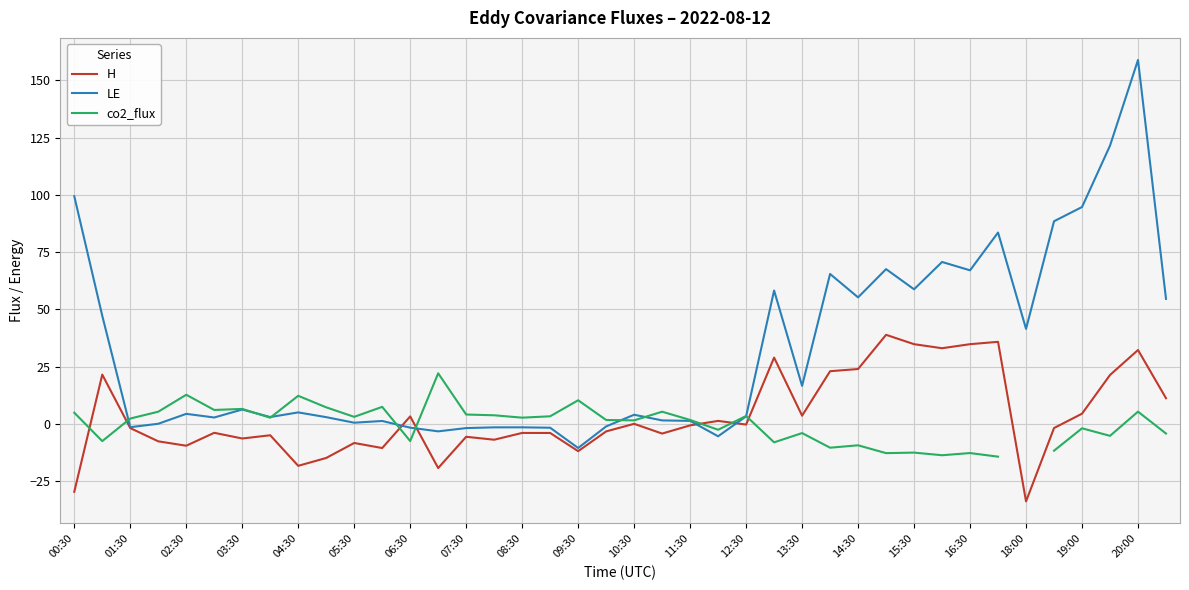

Does the chart have visible grid lines?

Yes